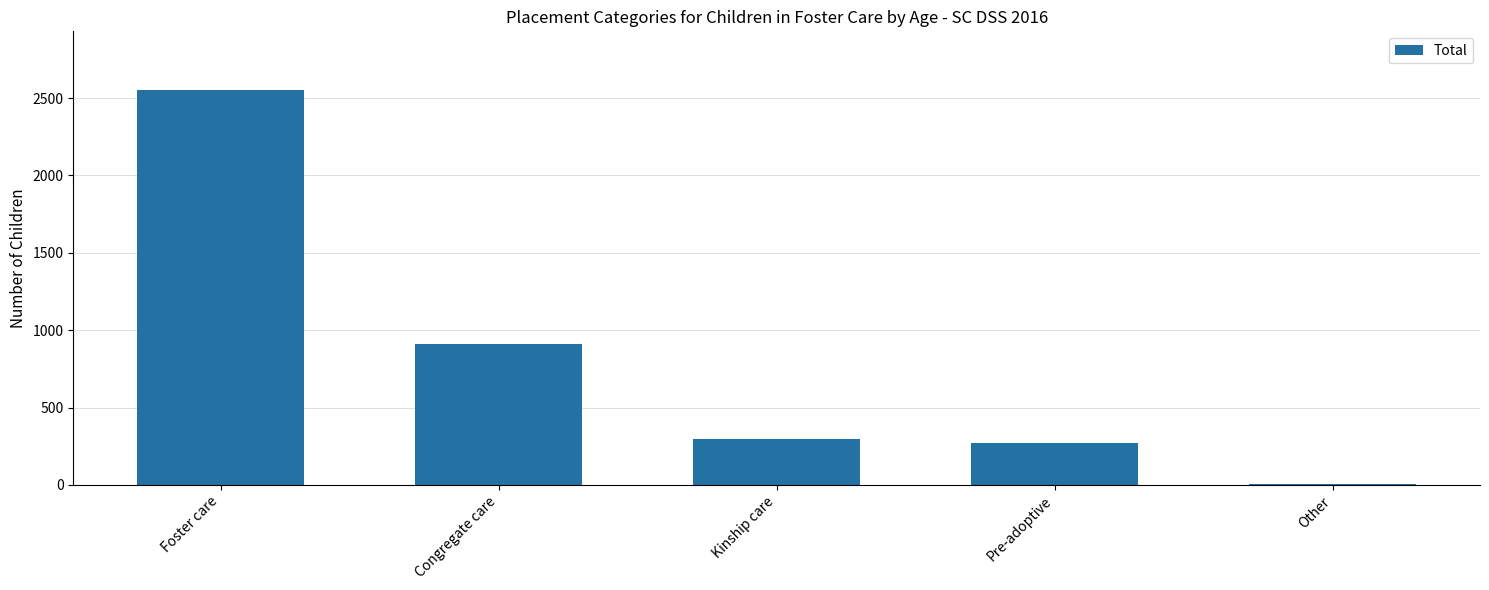

What is the greatest value displayed?

2549